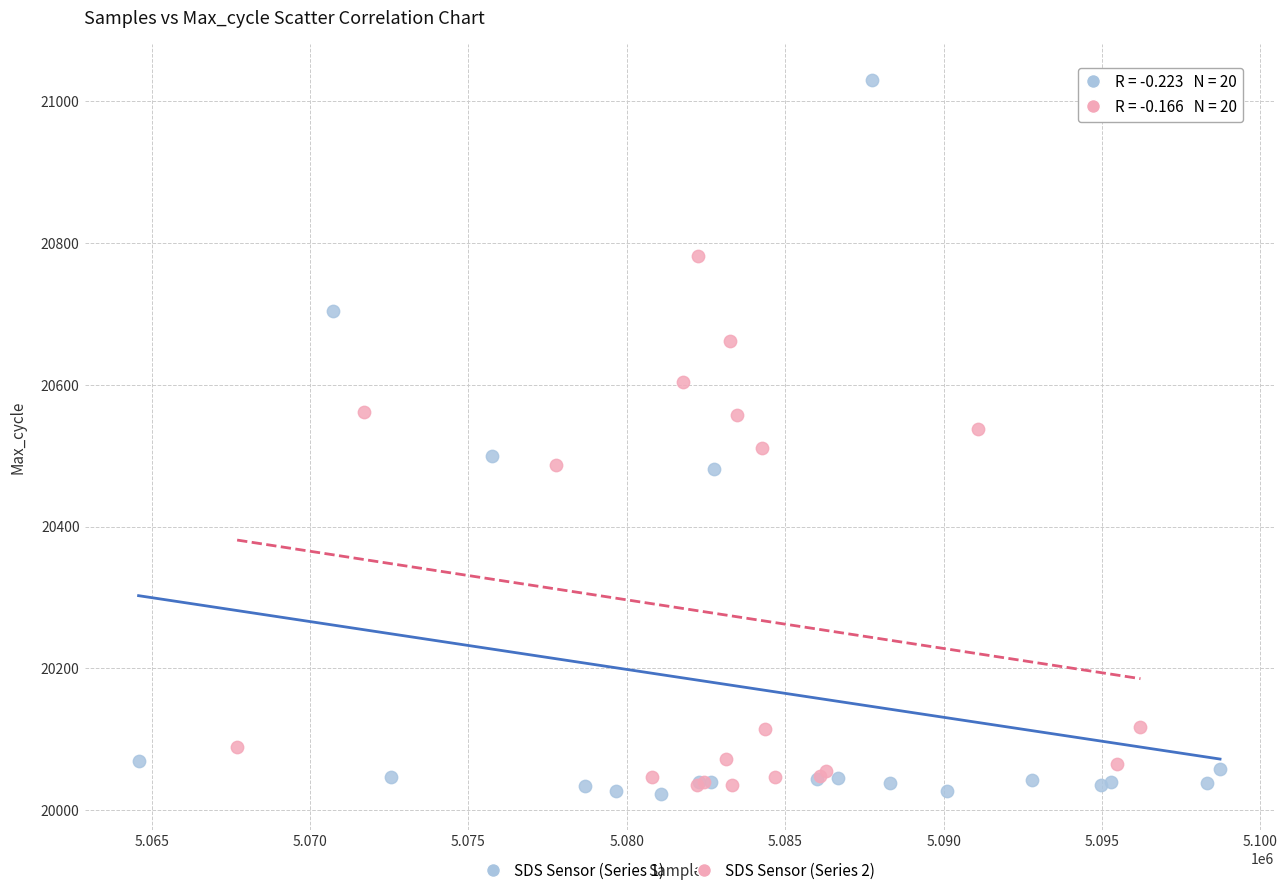

Which series contains the highest Y value?

SDS Sensor (Series 1)